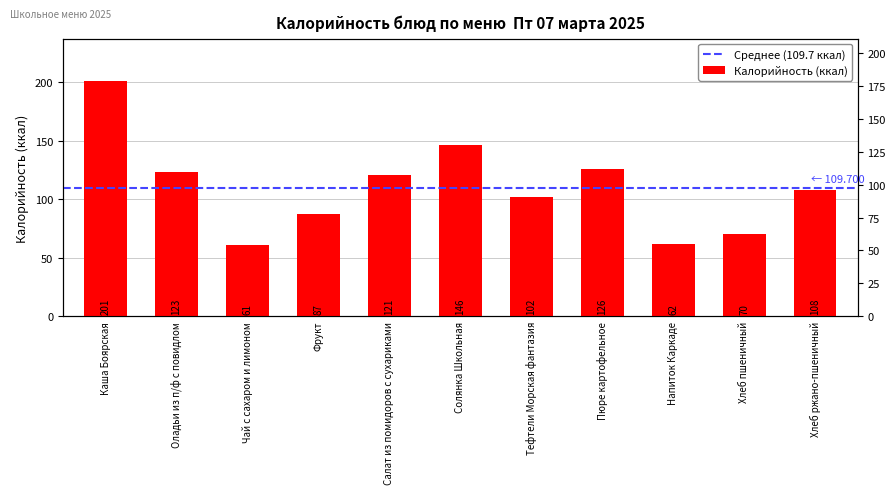

Reading right to left, extract all data points from this chart.

108	70	62	126	102	146	121	87	61	123	201